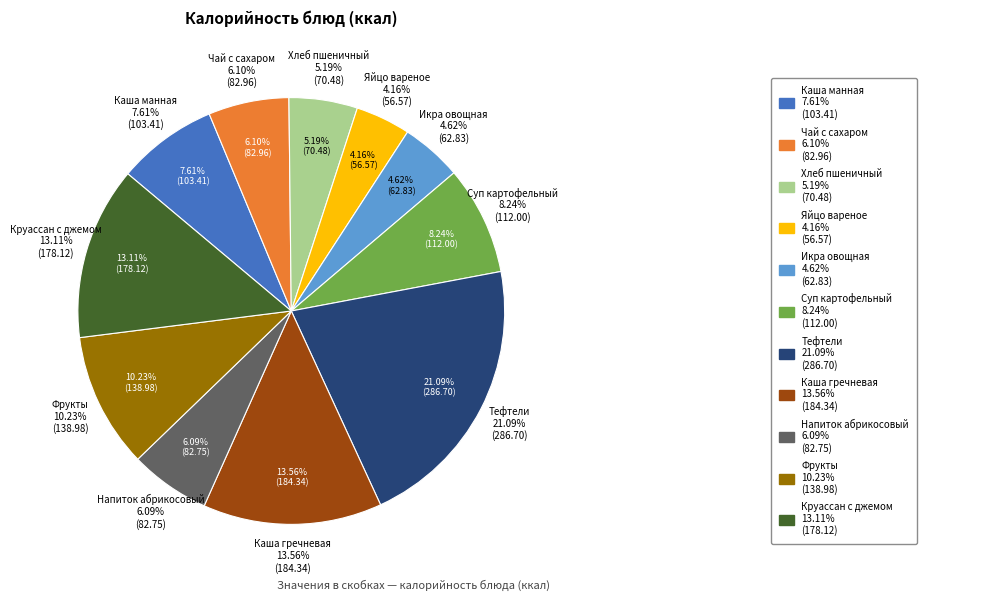

Between Тефтели and Каша манная, which is larger?

Тефтели